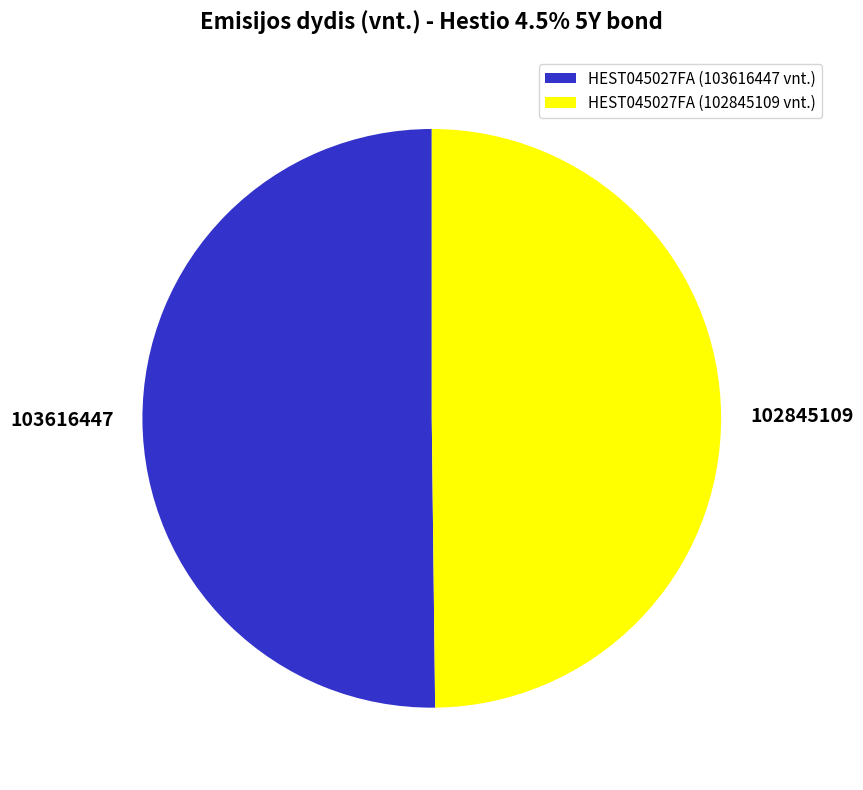

Do HEST045027FA (102845109 vnt.) and HEST045027FA (103616447 vnt.) together represent more than half of the pie?

Yes